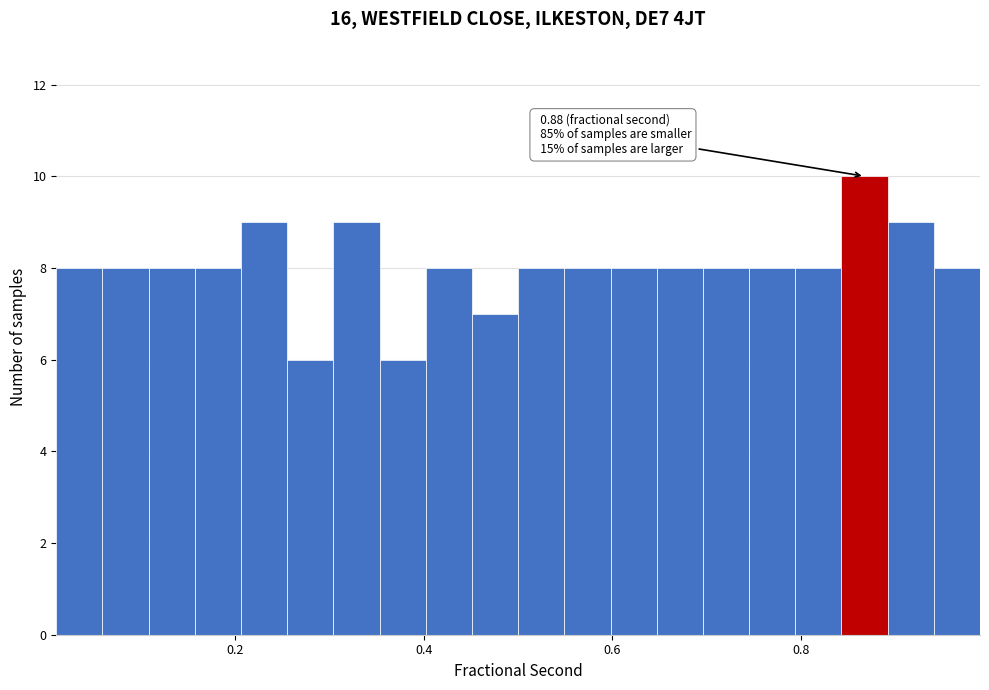

Read against the x-axis, roughly where is the centre of the tallest bar?

0.86